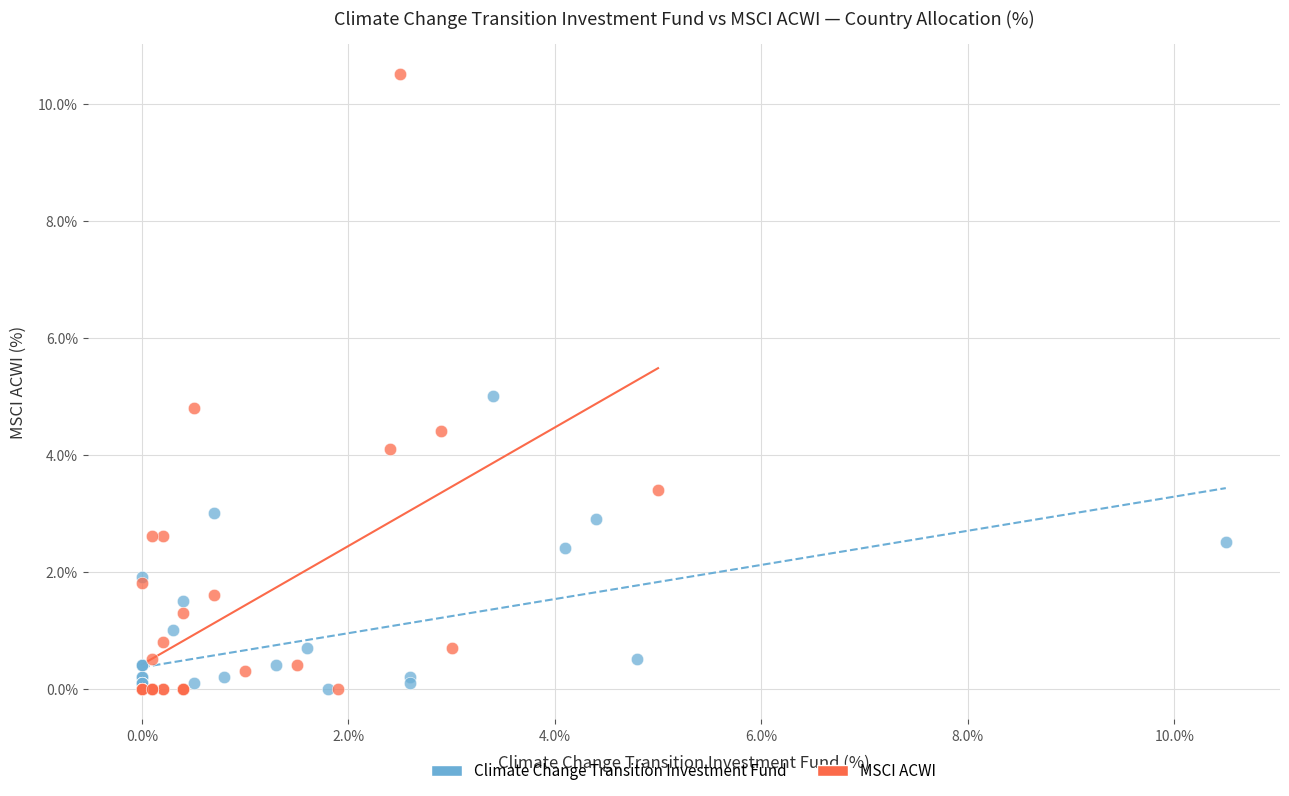

Which series reaches the maximum Y coordinate?

MSCI ACWI